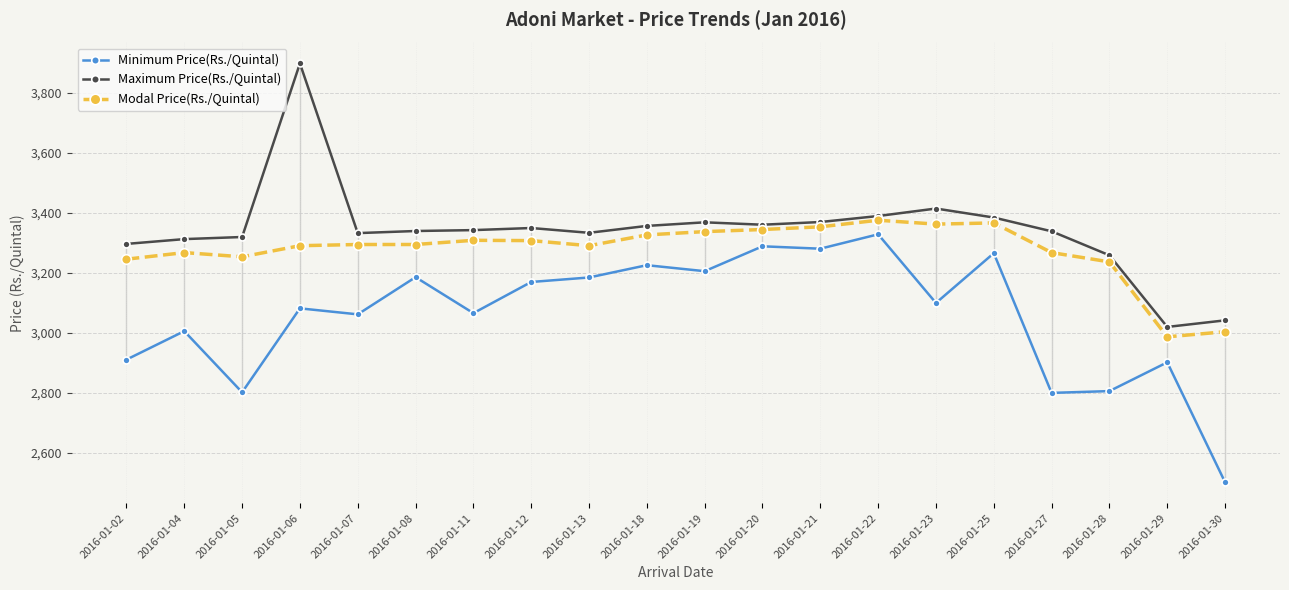

The value of Maximum Price(Rs./Quintal) at 2016-01-12 is 2096. True or false?

False